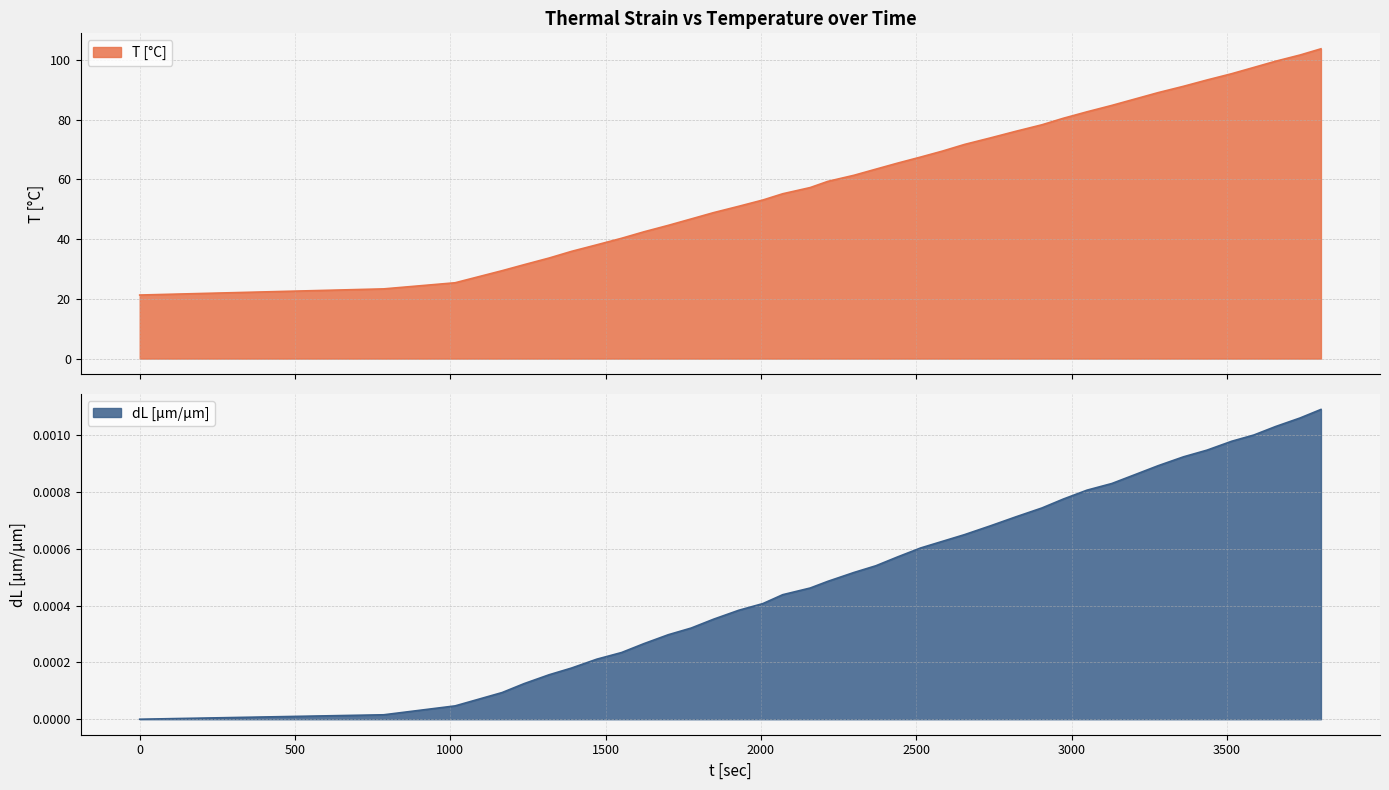

Which series has the largest range (max minus min)?

t_sec